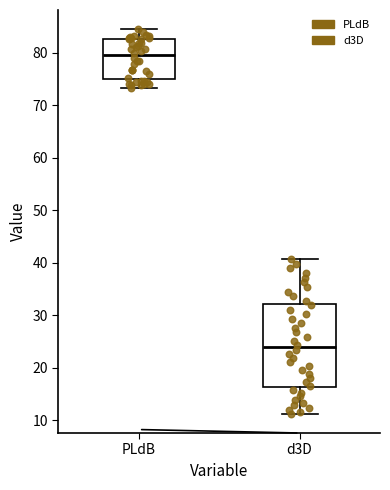

Reading left to right, read every box against the y-axis: the position of its median line, the range the box covers, and the ends of its whiskers. The values are not printed on the chart, so give them approximately, as read against the axis.

PLdB: median 80, box 75 to 83, whiskers 73 to 85
d3D: median 24, box 16 to 32, whiskers 11 to 41